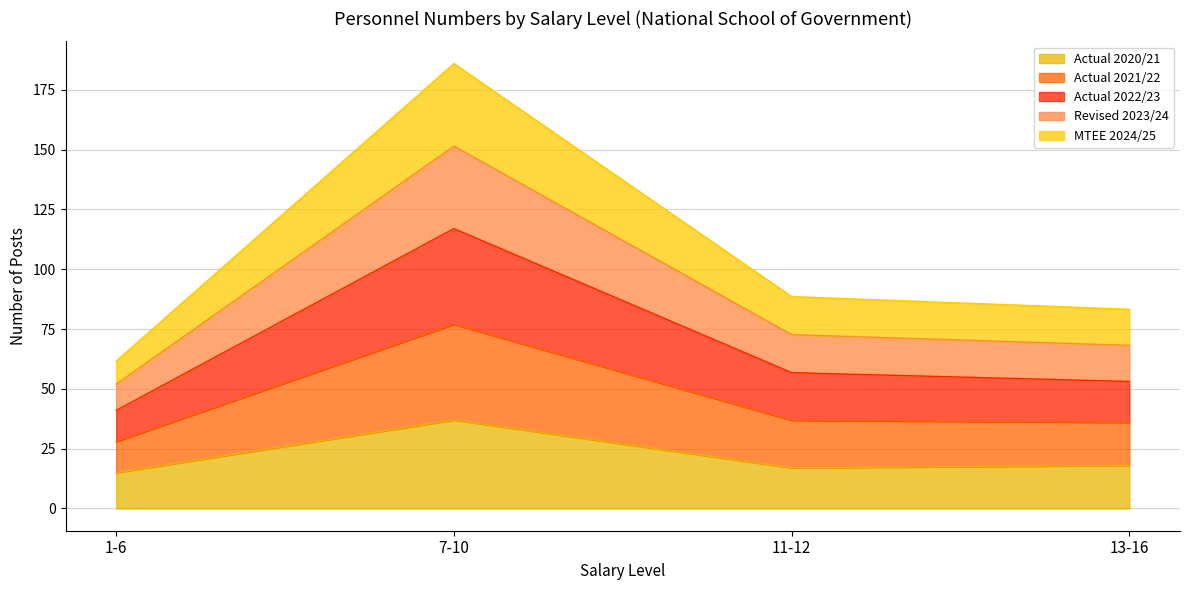

Which series has the largest total across all categories?

Actual 2021/22